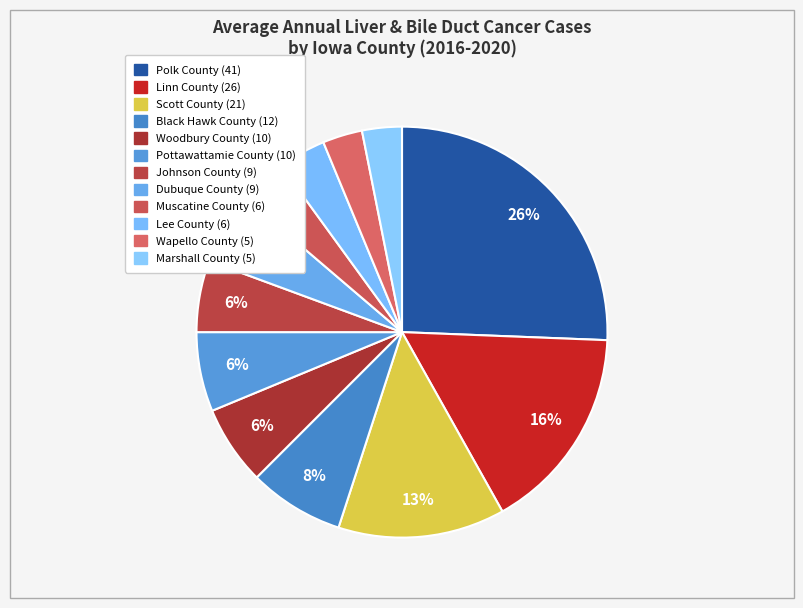

The Pottawattamie County slice represents 13% of the pie. True or false?

False